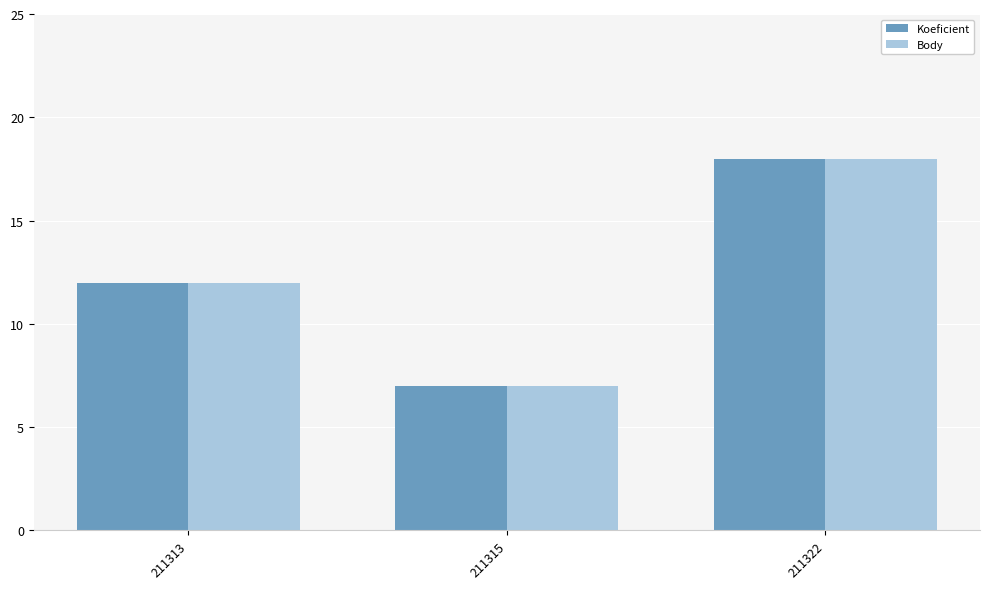

Reading right to left, transcribe all the data shown in this chart.

Koeficient: 18	7	12
Body: 18	7	12